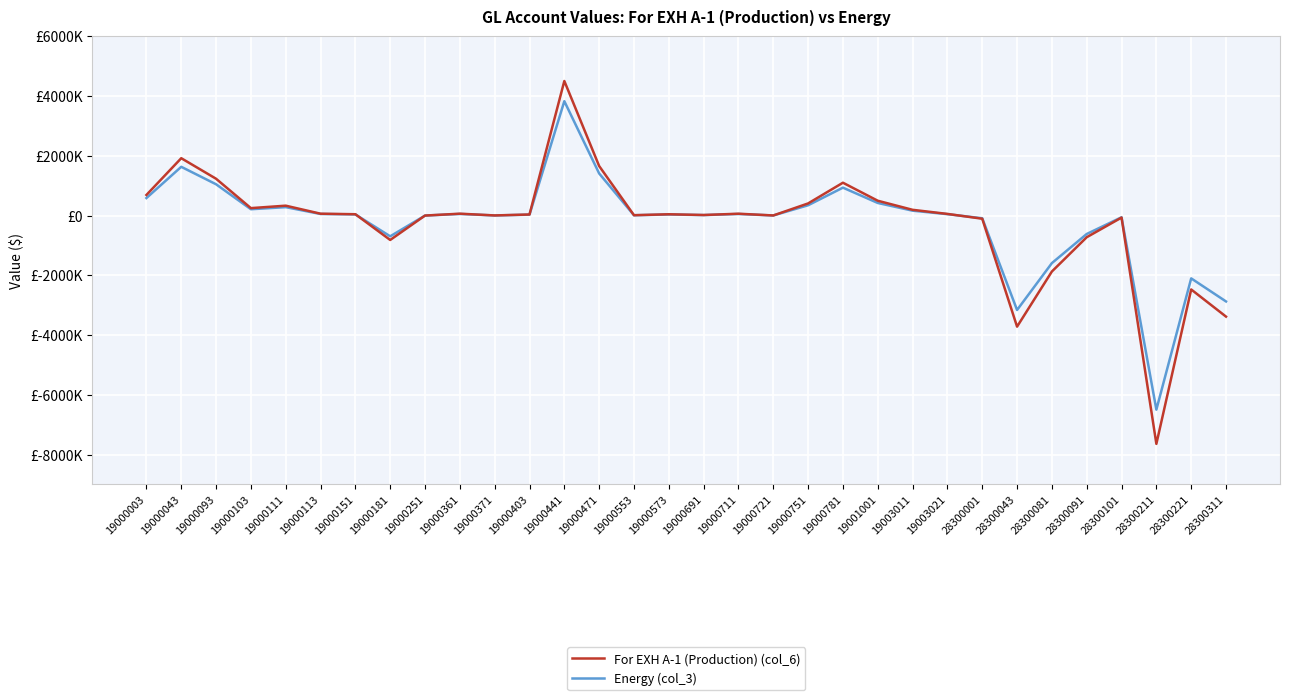

Rank the series by their maximum value, from lowest to highest.

Energy (col_3), For EXH A-1 (Production) (col_6)